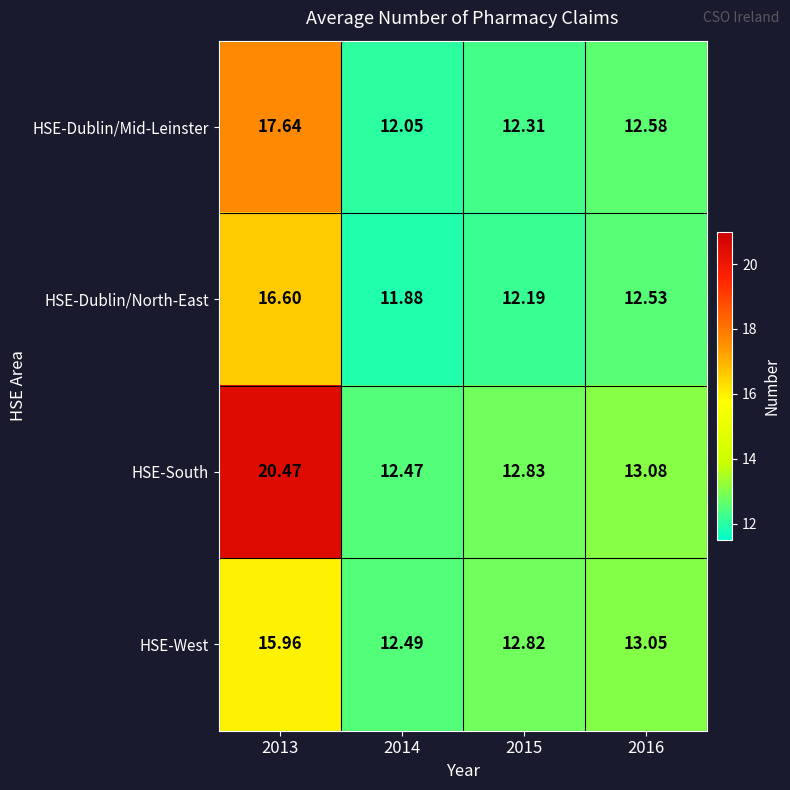

Rank the series by their maximum value, from highest to lowest.

HSE-South, HSE-Dublin/Mid-Leinster, HSE-Dublin/North-East, HSE-West